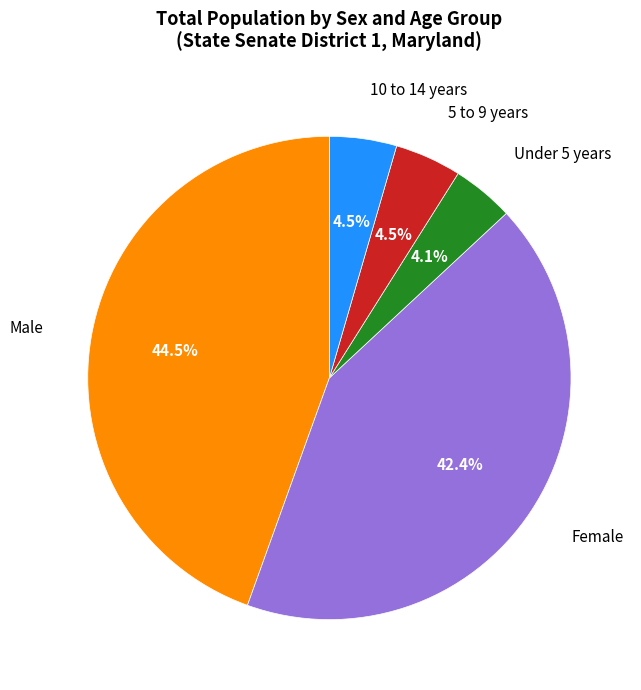

Does any single category account for the majority?

No